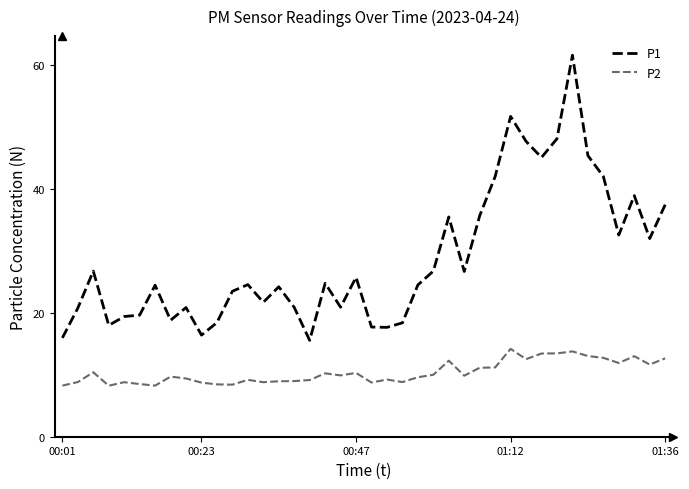

Which series has the largest range (max minus min)?

P1